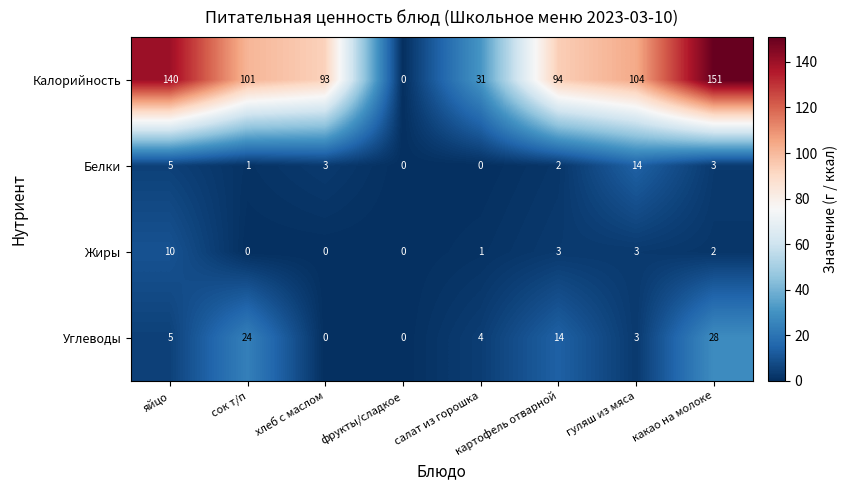

List the series in order of their peak value, highest first.

Калорийность, Углеводы, Белки, Жиры